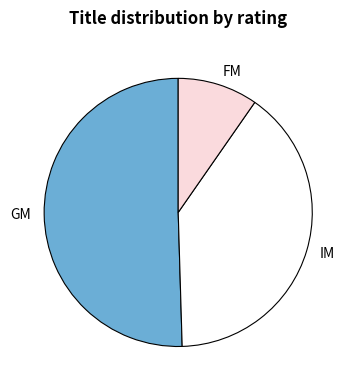

Which slice is the smallest?

FM